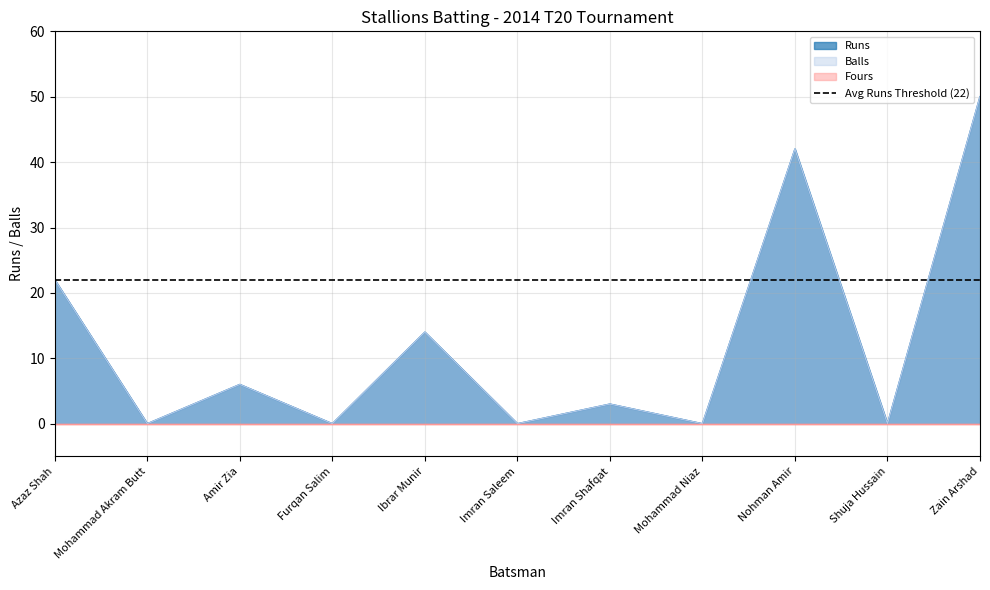

Which category has the highest value in the Balls series?

Zain Arshad